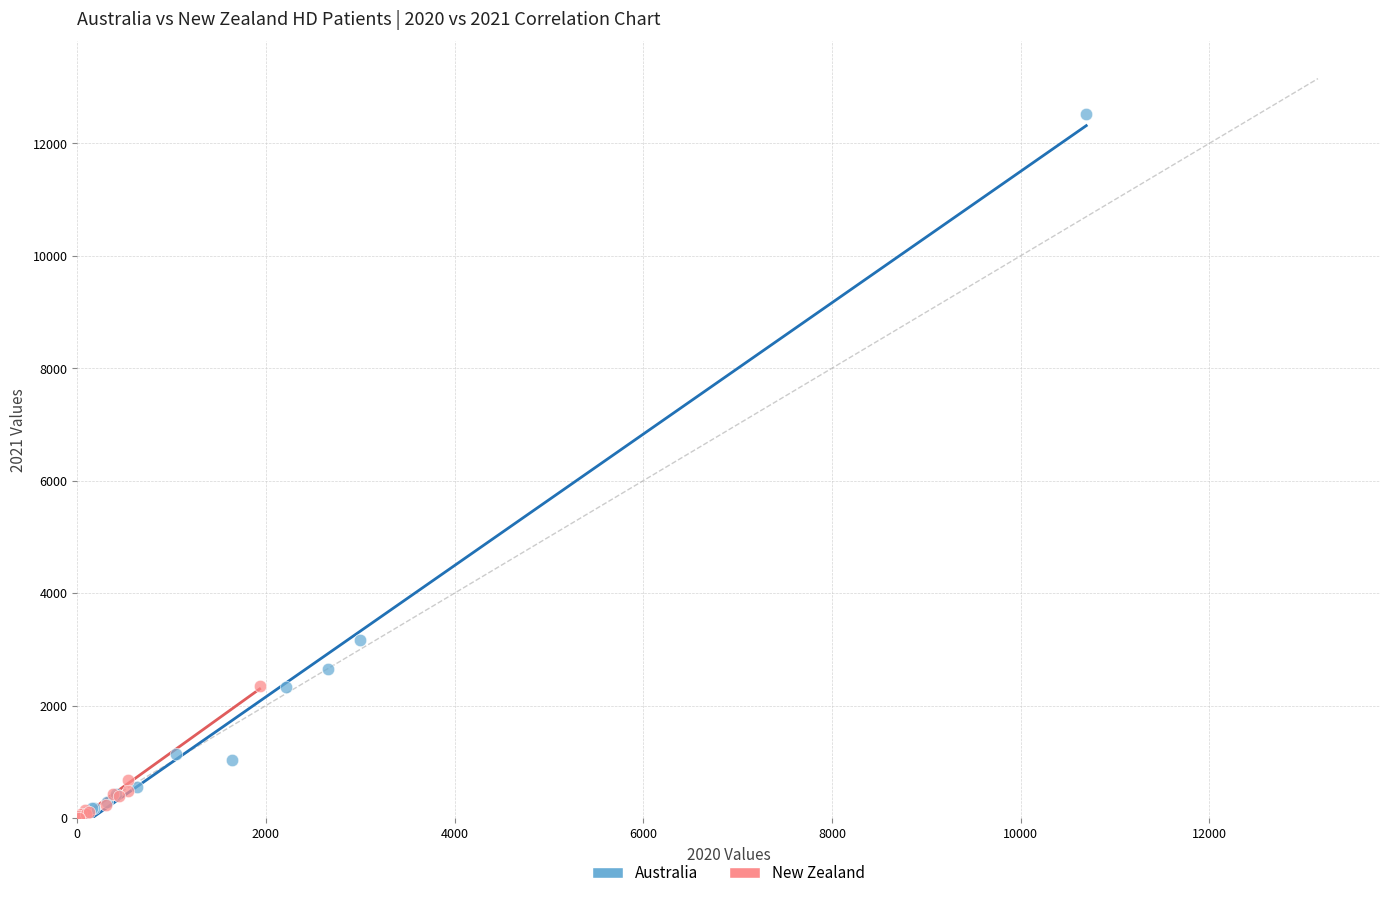

Which series has the largest Y range (max minus min)?

Australia